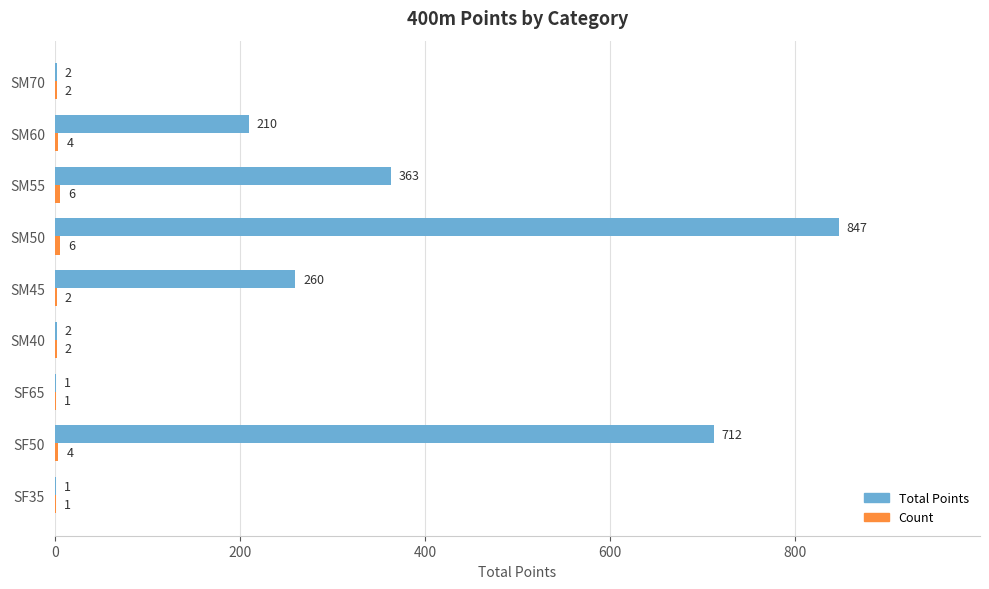

At which category is the sum across all series the highest?

SM50